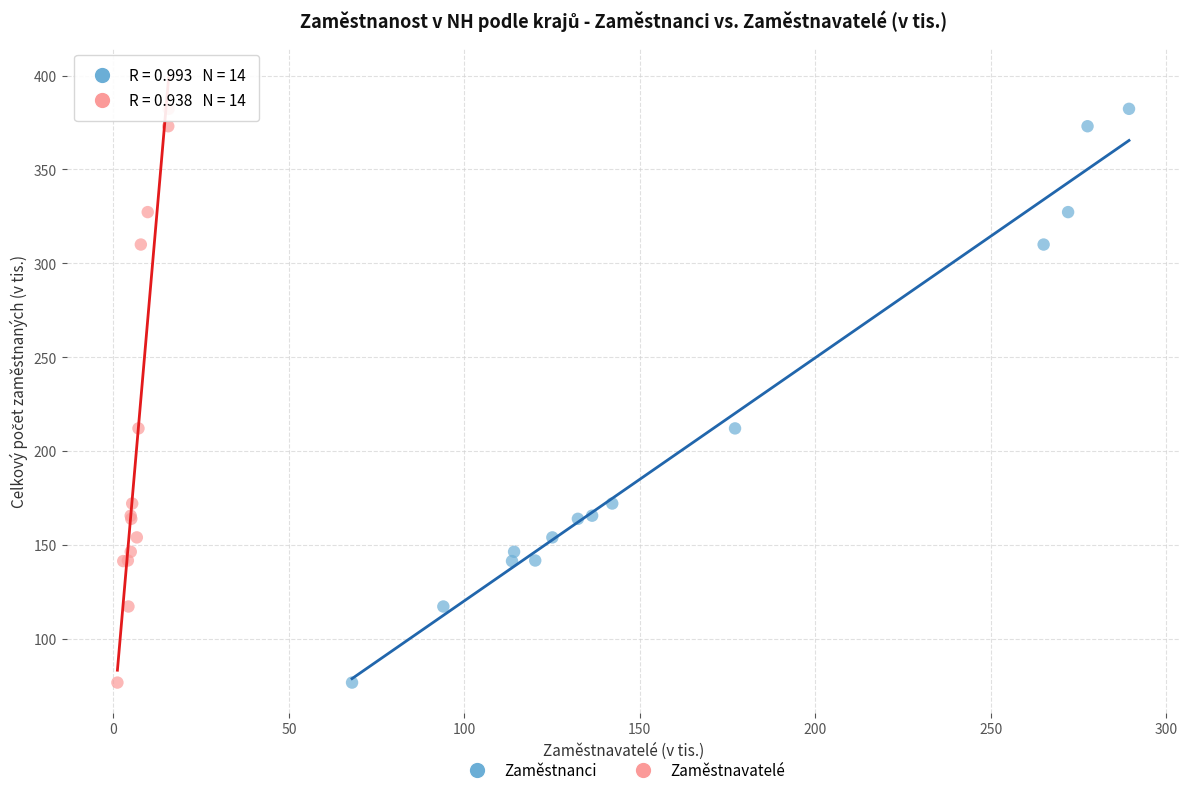

What are all the series names shown in the legend?

Zaměstnanci, Zaměstnavatelé